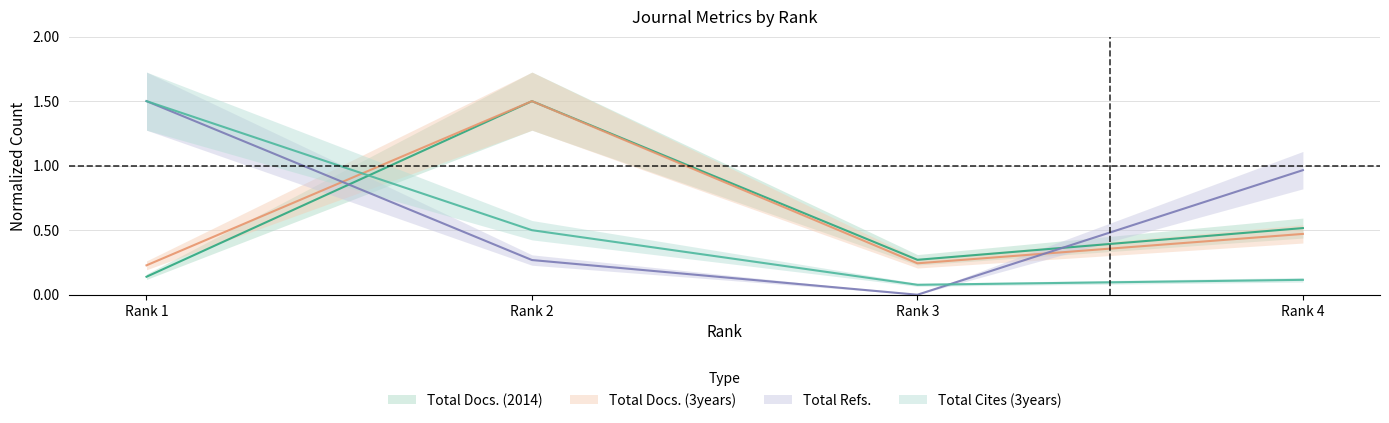

List the series in order of their peak value, highest first.

Total Docs. (3years), Total Refs., Total Docs. (2014), Total Cites (3years)